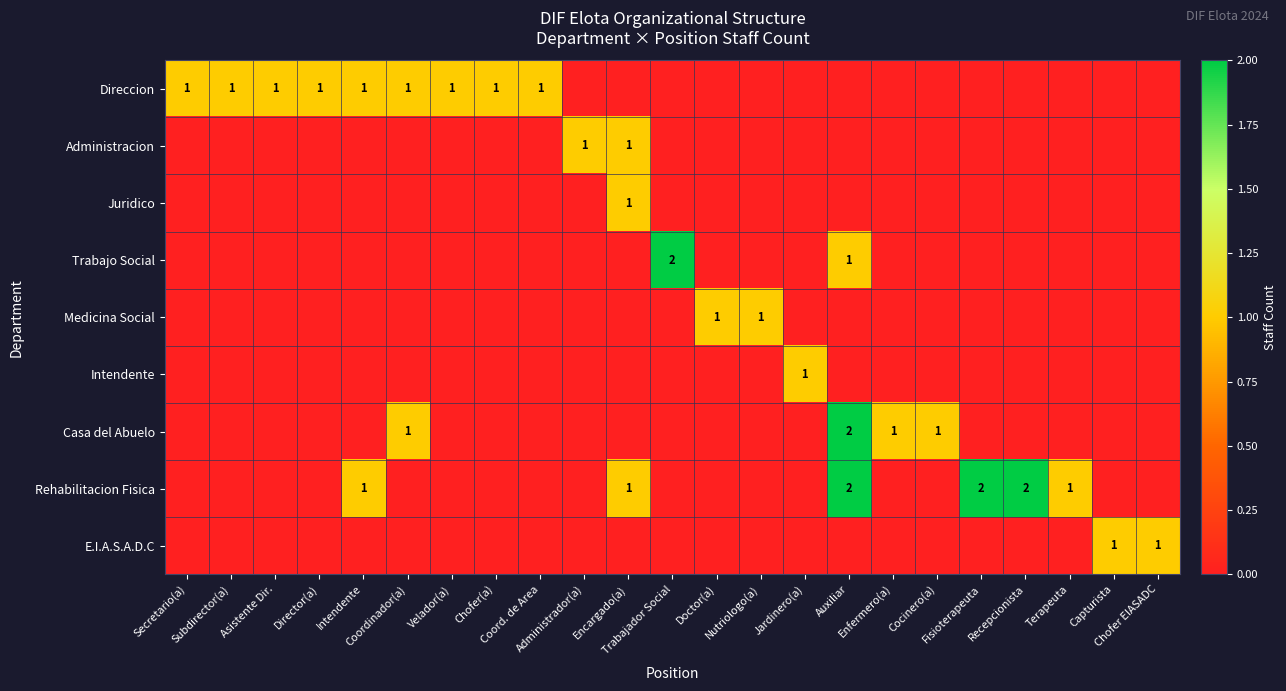

At how many categories does at least one series exceed 0?

23